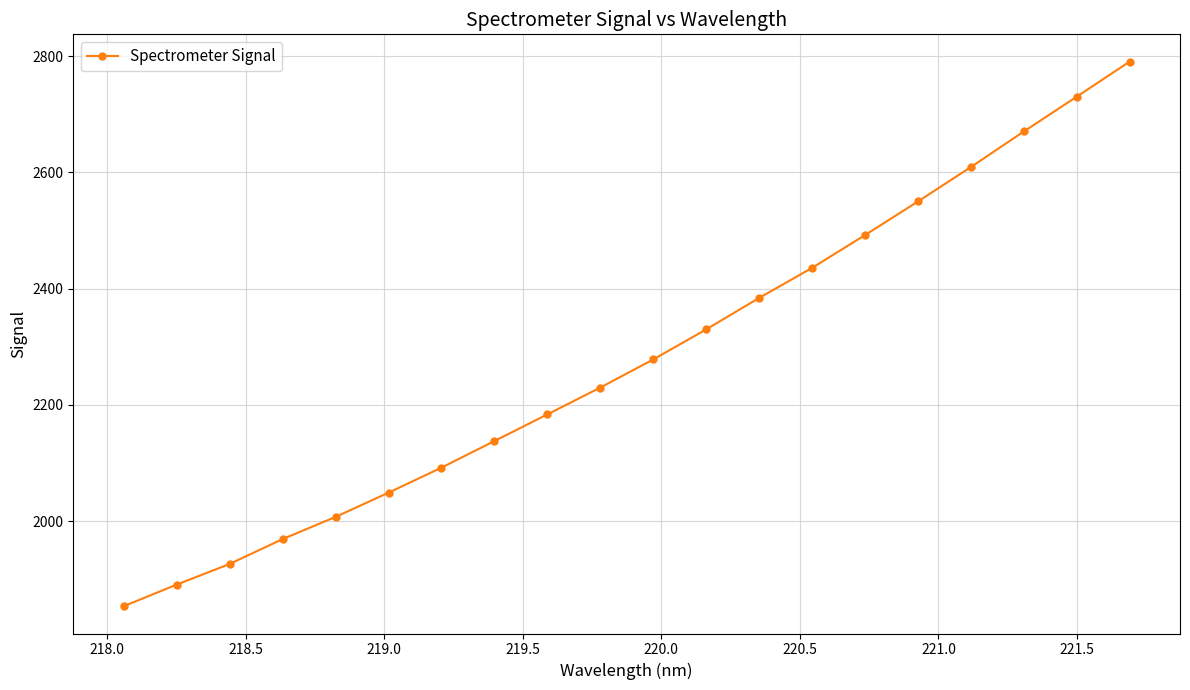

What is the minimum value shown in the chart?

1853.4